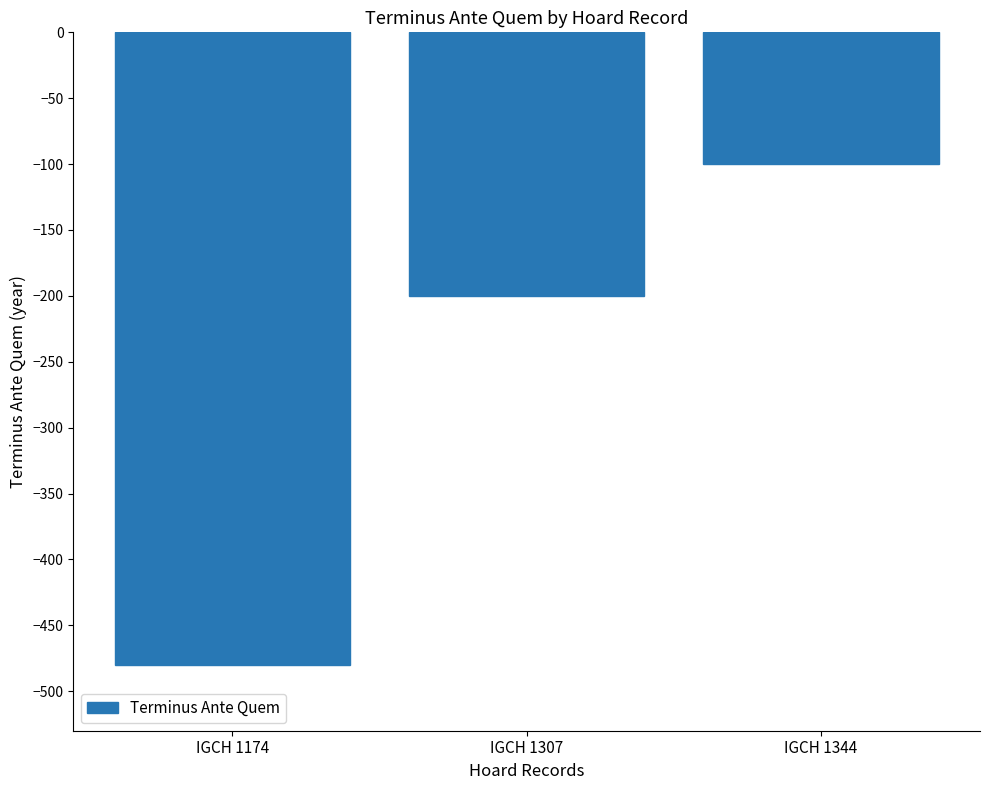

What is the change in value from IGCH 1174 to IGCH 1344?

+380